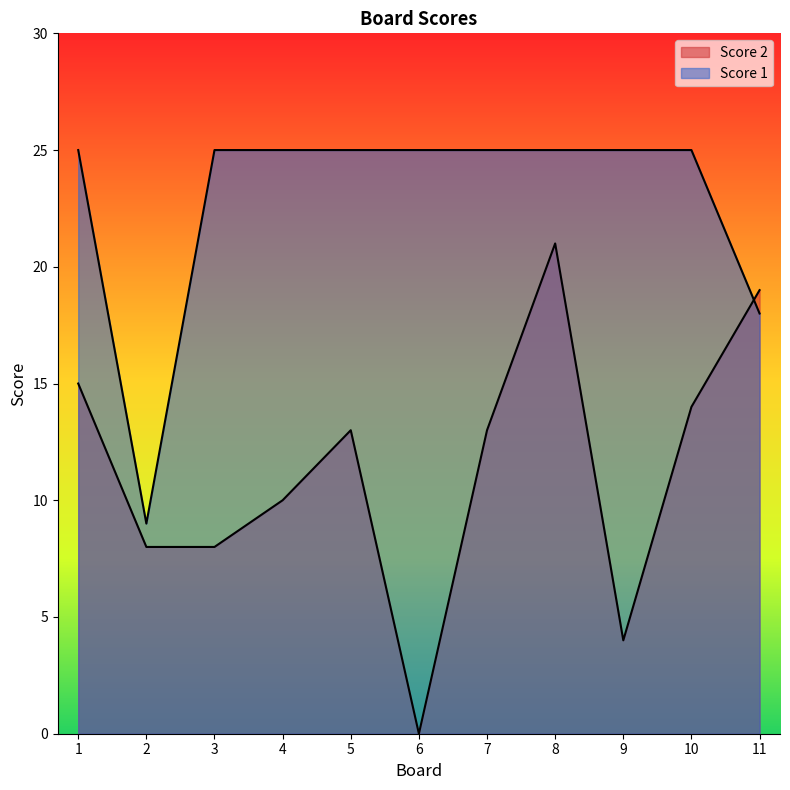

What is the total value across all series at 1?

40